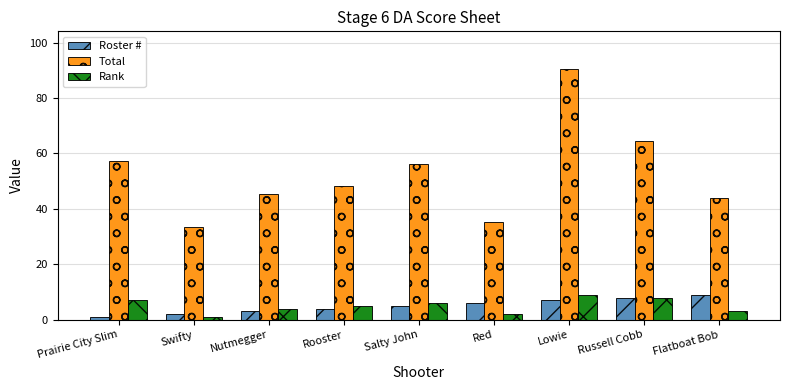

At which label is Total closest to 61?

Russell Cobb